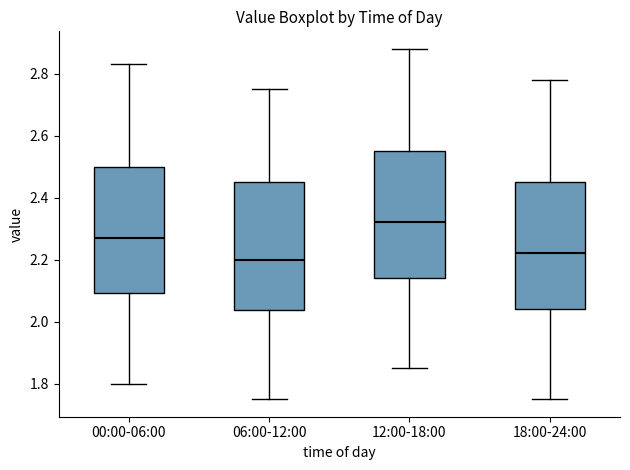

Reading left to right, read every box against the y-axis: the position of its median line, the range the box covers, and the ends of its whiskers. The values are not printed on the chart, so give them approximately, as read against the axis.

00:00-06:00: median 2.28, box 2.10 to 2.50, whiskers 1.80 to 2.84
06:00-12:00: median 2.20, box 2.04 to 2.46, whiskers 1.76 to 2.76
12:00-18:00: median 2.32, box 2.14 to 2.56, whiskers 1.86 to 2.88
18:00-24:00: median 2.22, box 2.04 to 2.46, whiskers 1.76 to 2.78